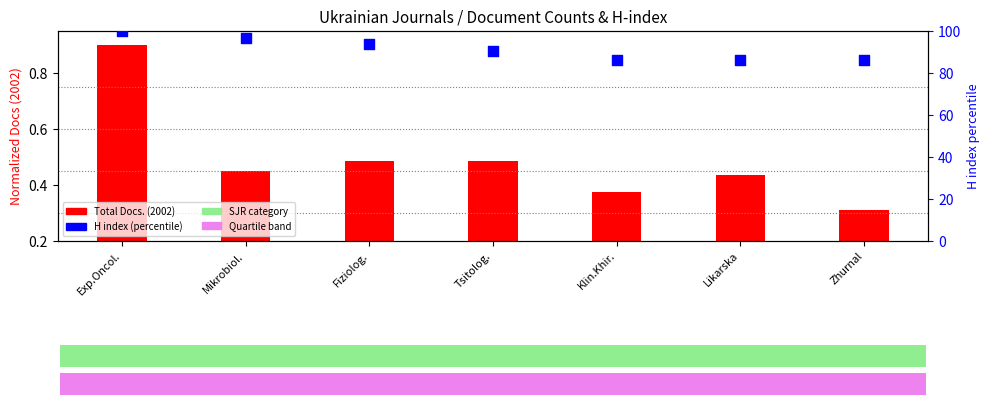

Is the value of H index (percentile) at Fiziolog. greater than the value of Total Docs. (2002) at Tsitolog.?

Yes